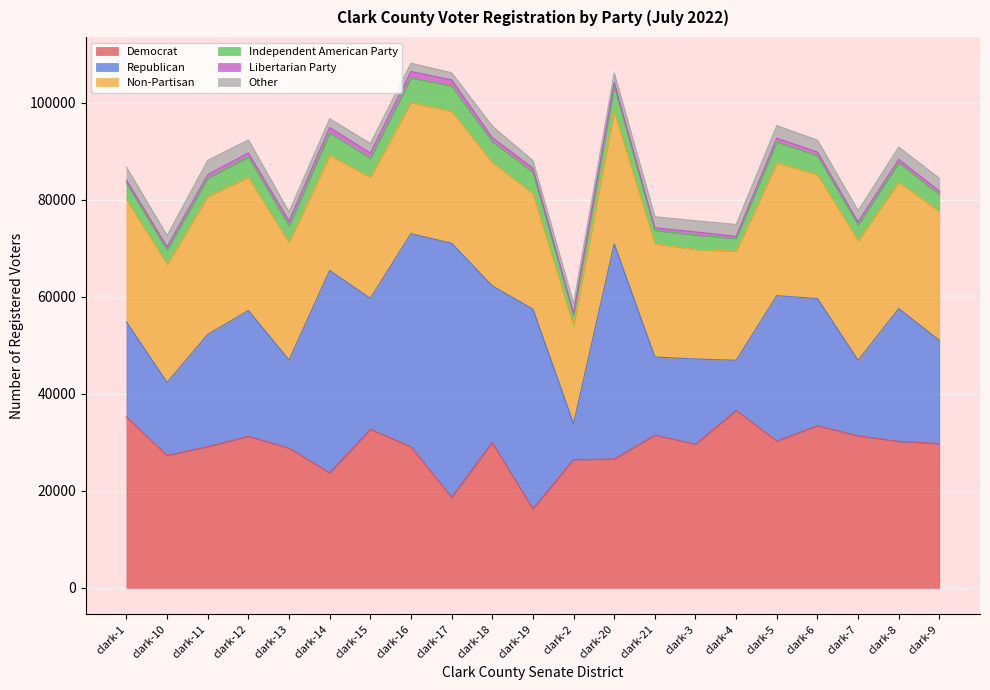

Reading left to right, what are all the values shown in this chart?

Democrat: 35250	27306	29125	31241	28816	23702	32683	29106	18683	29974	16306	26451	26550	31497	29629	36577	30272	33424	31343	30207	29738
Republican: 19572	15039	23120	25940	18164	41731	27003	43926	52367	32295	41161	7379	44374	16099	17564	10345	29973	26221	15573	27380	21278
Non-Partisan: 25269	24363	28520	27472	24240	23781	24983	27050	27231	25475	23878	20229	27390	23366	22579	22501	27391	25585	24689	26081	26598
Independent American Party: 3354	2960	3704	4174	3463	4557	3903	5055	5214	4248	4335	2164	5126	2770	2972	2615	4290	3860	3219	3968	3476
Libertarian Party: 636	658	746	829	938	1137	1069	1320	1244	825	853	411	778	498	641	440	783	763	625	703	692
Other: 2648	2319	2928	2708	1895	1820	1993	1715	1452	2386	1551	1964	1921	2301	2307	2447	2595	2464	2325	2546	2660